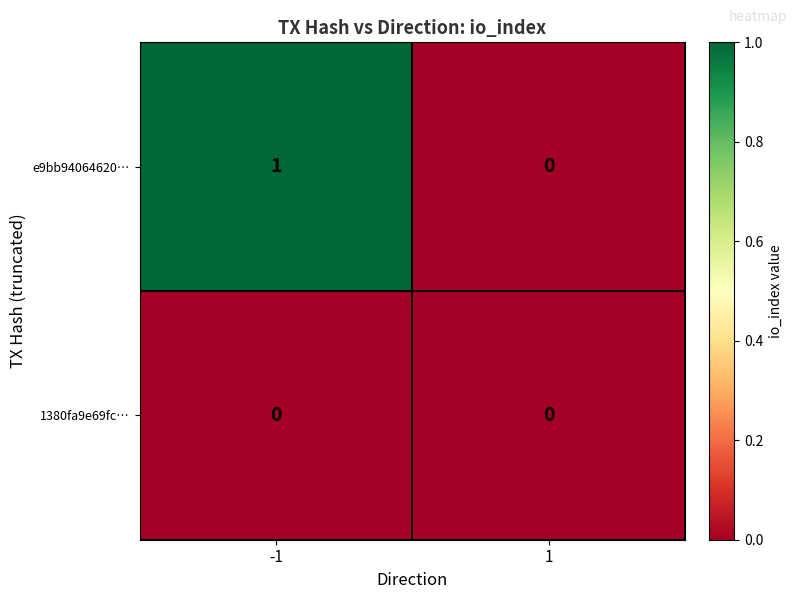

Reading left to right, transcribe all the data shown in this chart.

e9bb94064620…: 1	0
1380fa9e69fc…: 0	0